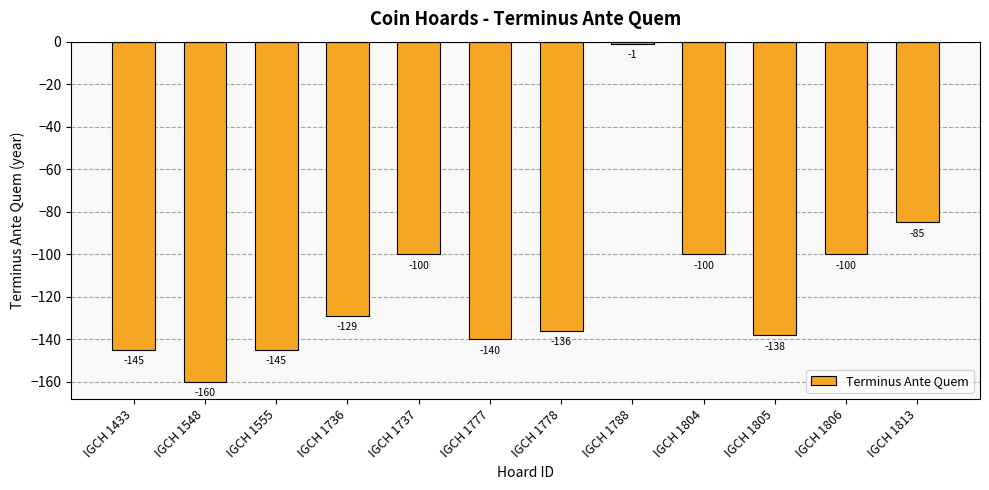

Which has a higher value, IGCH 1804 or IGCH 1433?

IGCH 1804